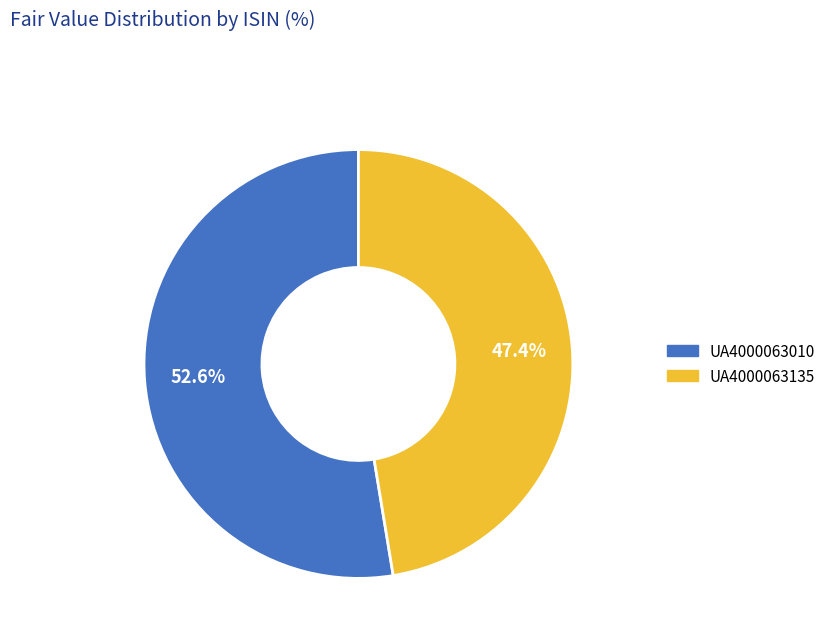

What is the ratio of the value at UA4000063135 to the value at UA4000063010?

0.9